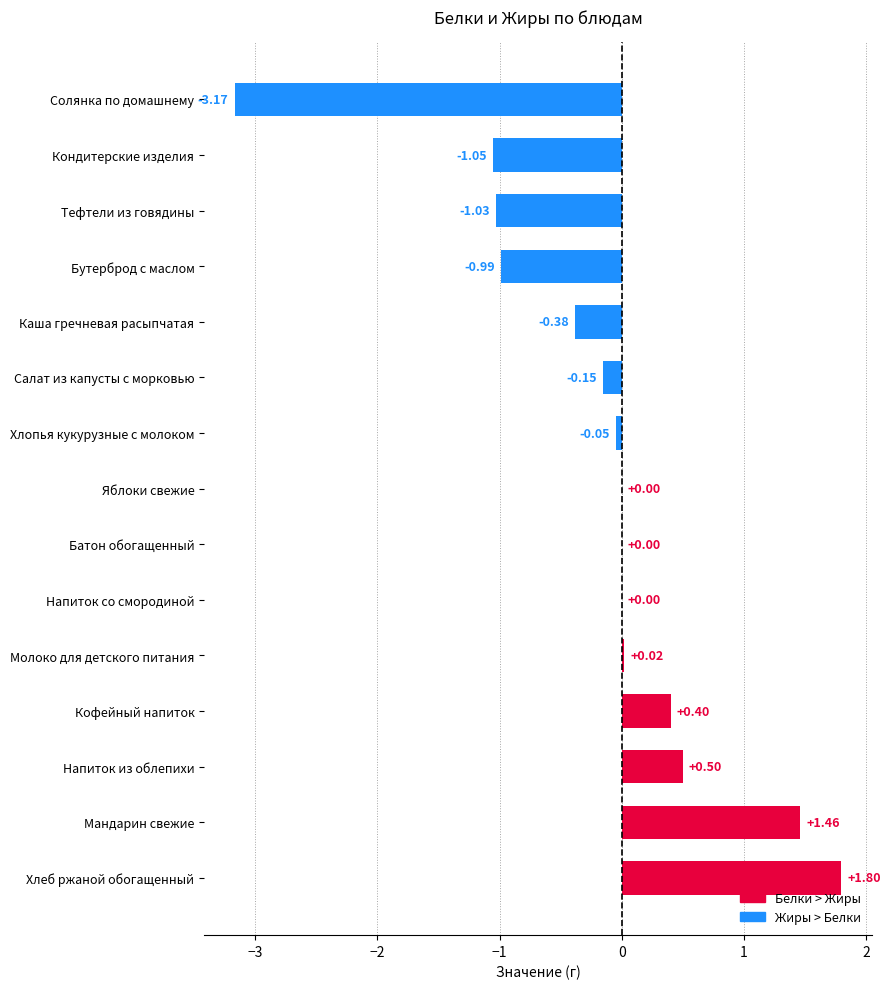

What is the sum of all values?

-2.6